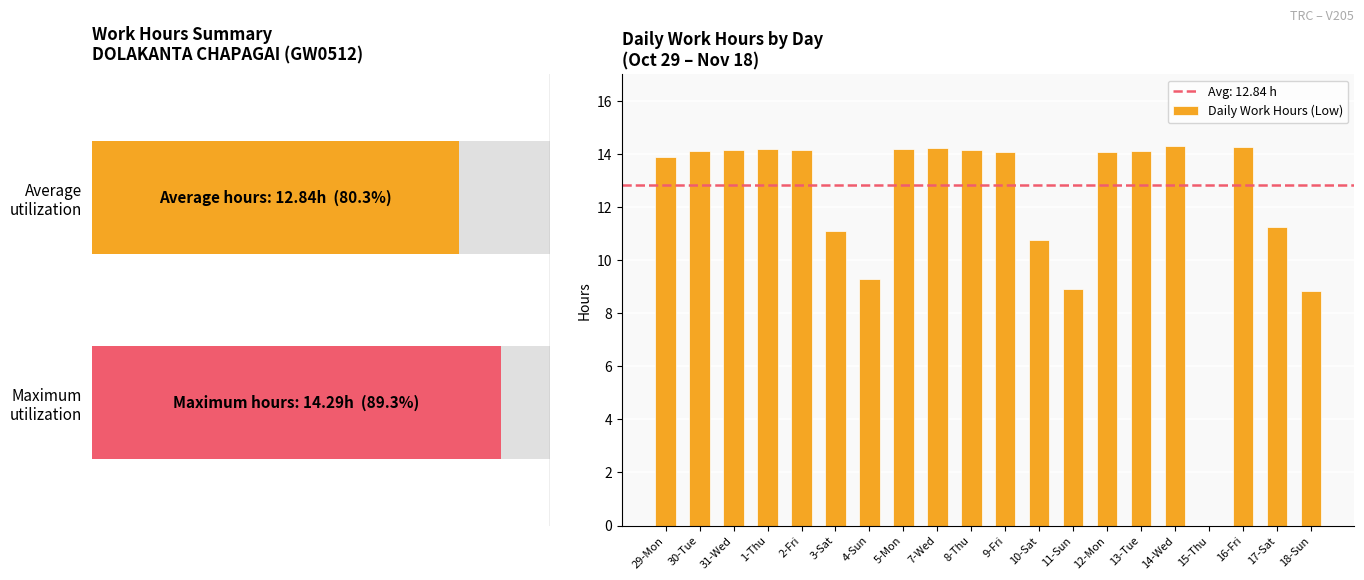

What is the maximum value shown in the chart?

14.3